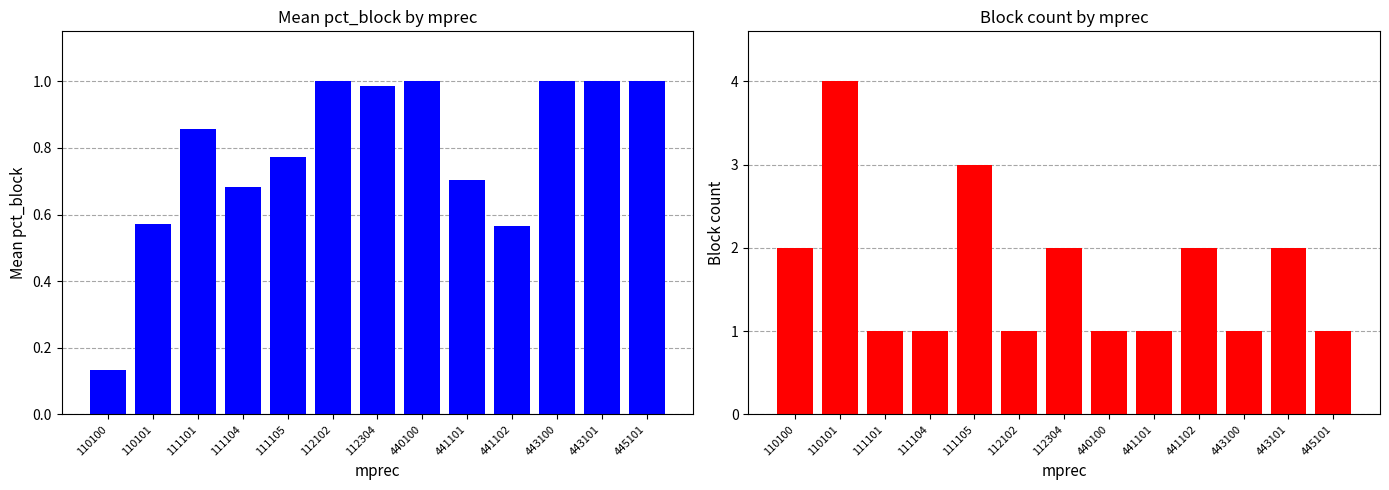

What is the total value across all series at 443101?

3.0